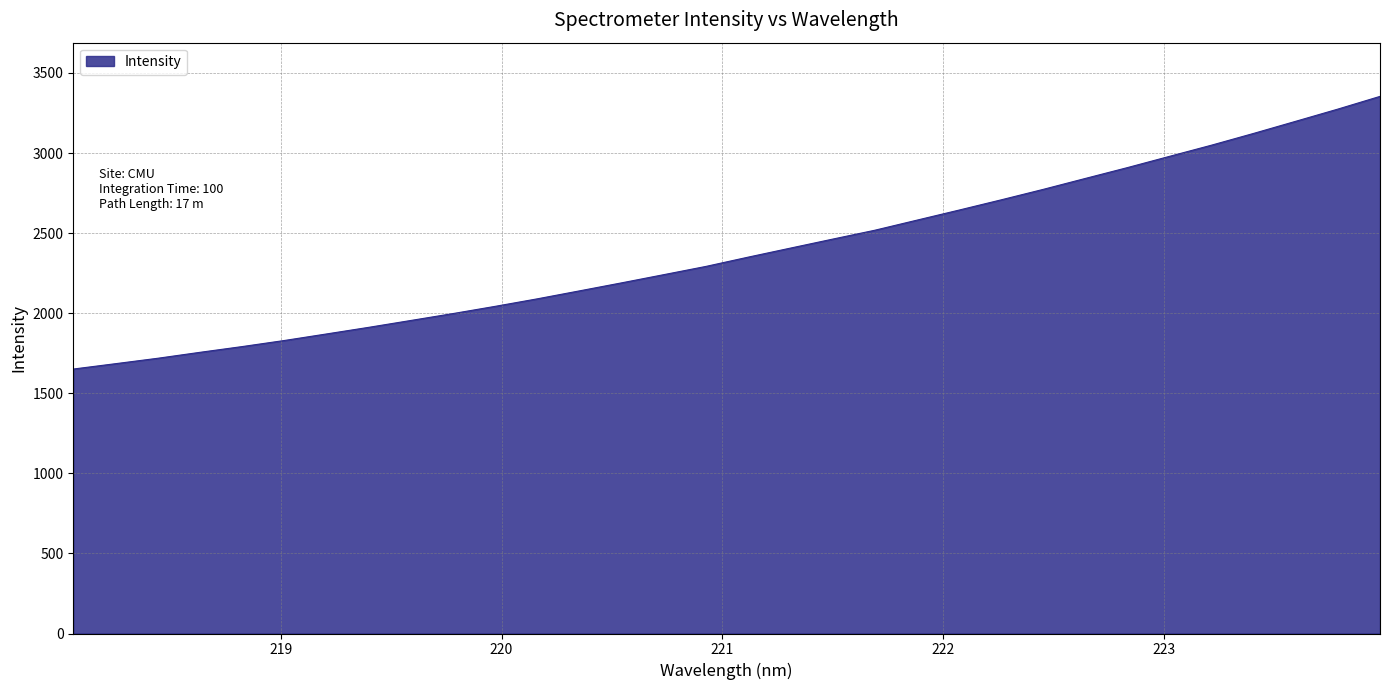

How many lines are shown in the chart?

1